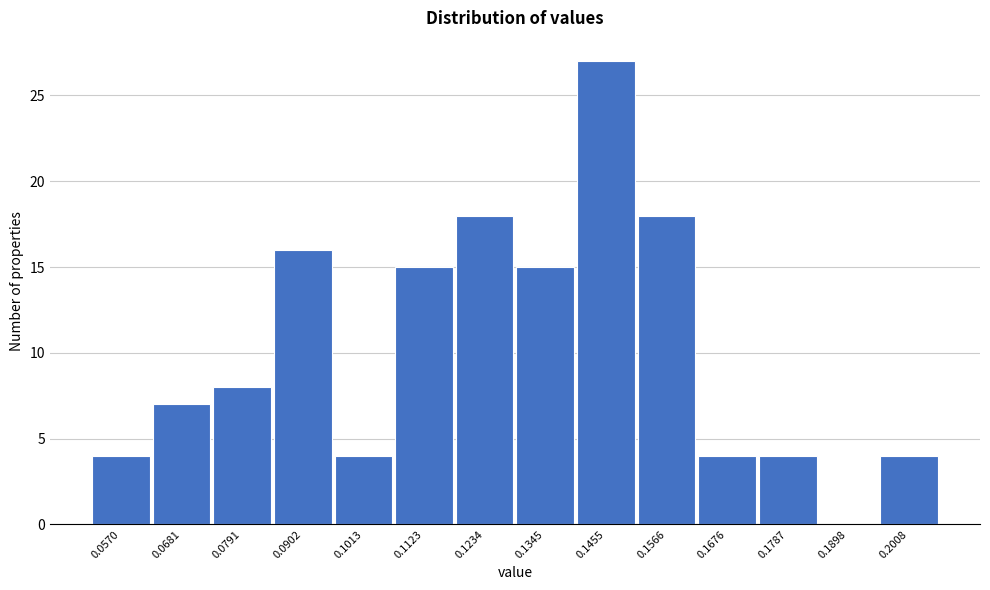

Is it true that the value at 0.1787 is 4?

True